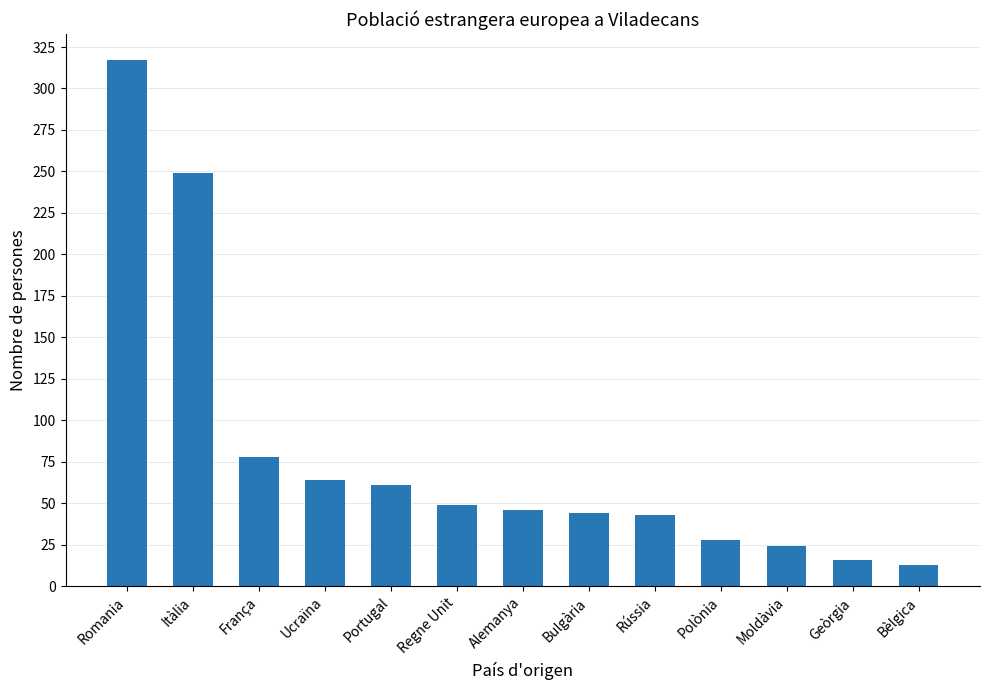

Where does the data first go above 46?

Romania